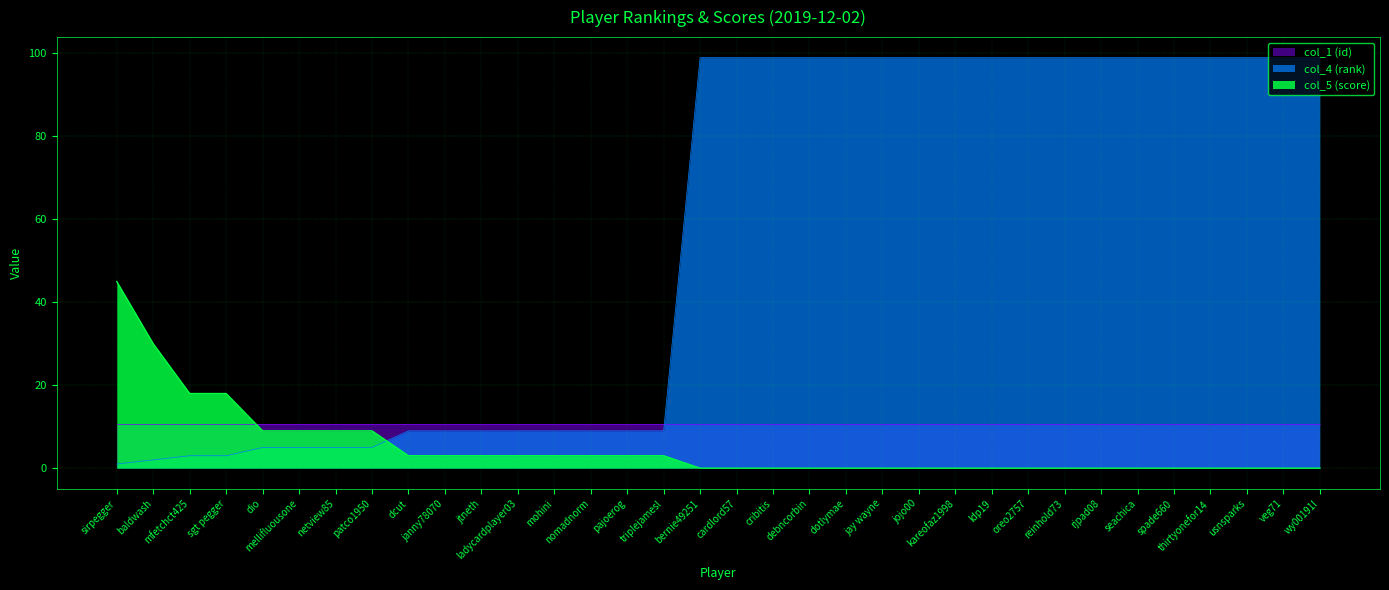

Does the chart display data point markers on the line(s)?

No